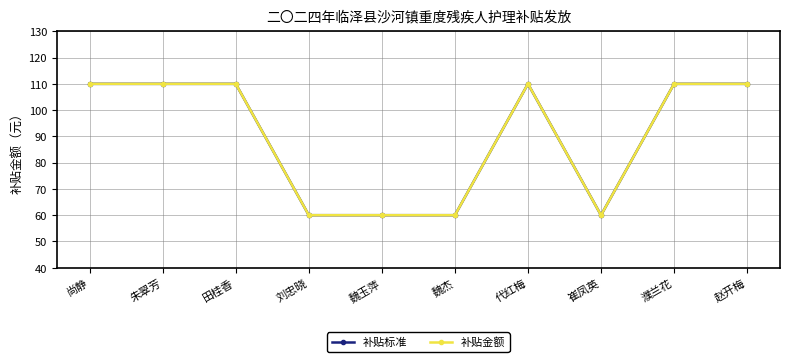

True or false: 补贴标准 and 补贴金额 intersect in this chart.

False